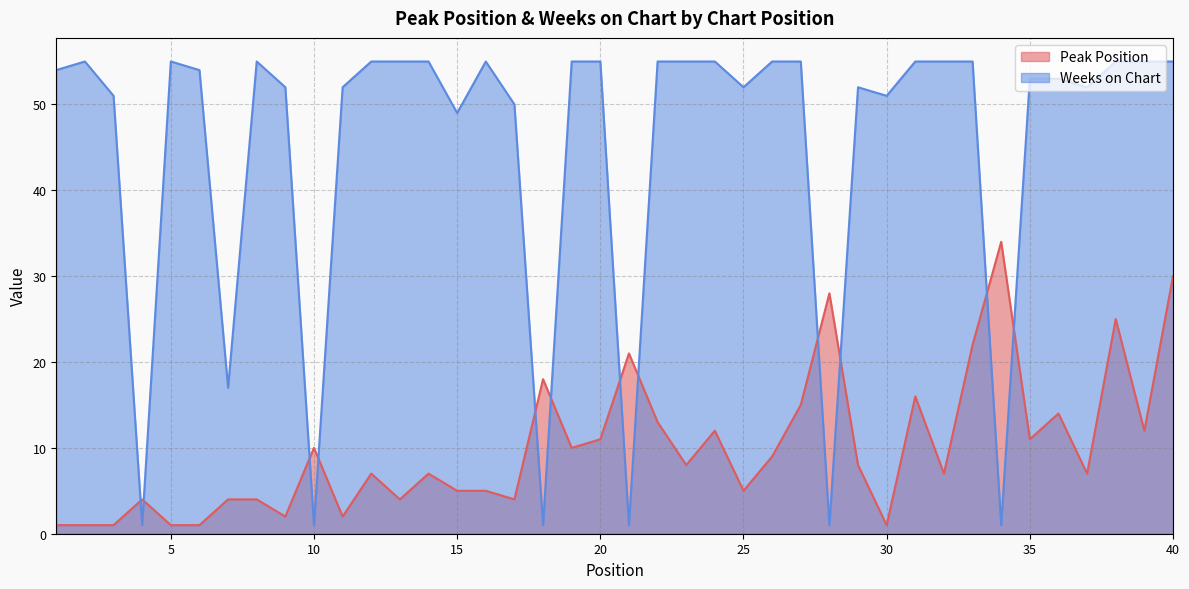

Reading left to right, list all the values displayed in this chart.

Peak Position: 1=1	2=1	3=1	4=4	5=1	6=1	7=4	8=4	9=2	10=10	11=2	12=7	13=4	14=7	15=5	16=5	17=4	18=18	19=10	20=11	21=21	22=13	23=8	24=12	25=5	26=9	27=15	28=28	29=8	30=1	31=16	32=7	33=22	34=34	35=11	36=14	37=7	38=25	39=12	40=30
Weeks on Chart: 1=54	2=55	3=51	4=1	5=55	6=54	7=17	8=55	9=52	10=1	11=52	12=55	13=55	14=55	15=49	16=55	17=50	18=1	19=55	20=55	21=1	22=55	23=55	24=55	25=52	26=55	27=55	28=1	29=52	30=51	31=55	32=55	33=55	34=1	35=53	36=53	37=52	38=55	39=55	40=55